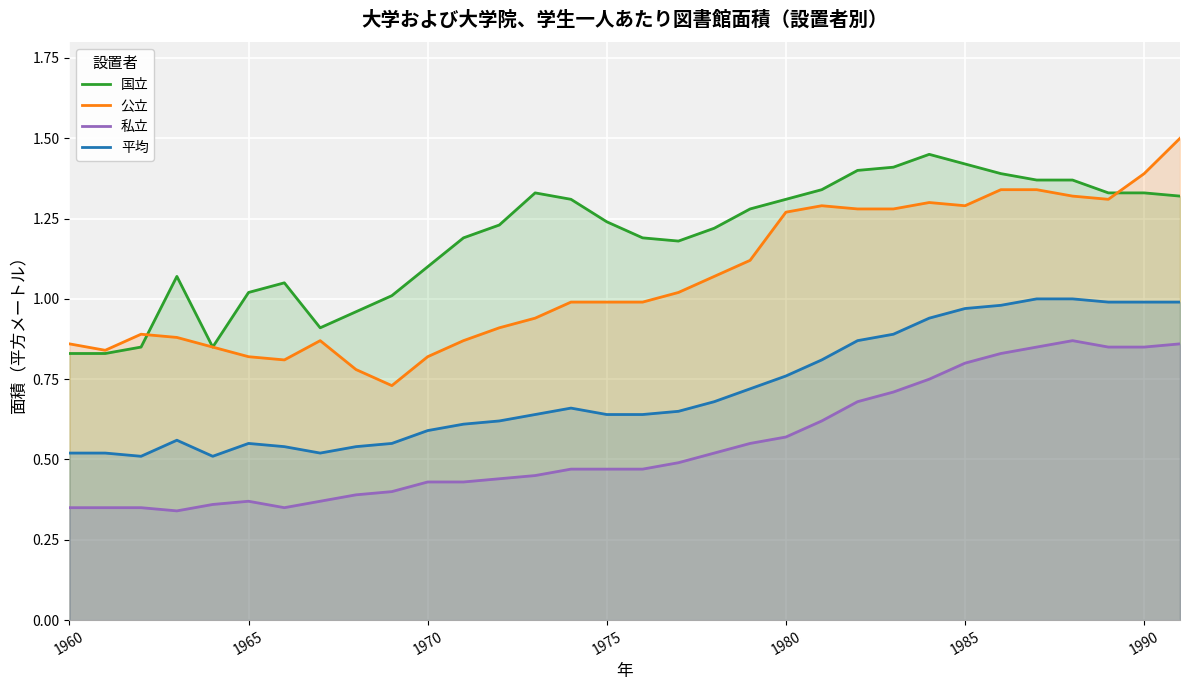

At how many categories does at least one series exceed 1?

26